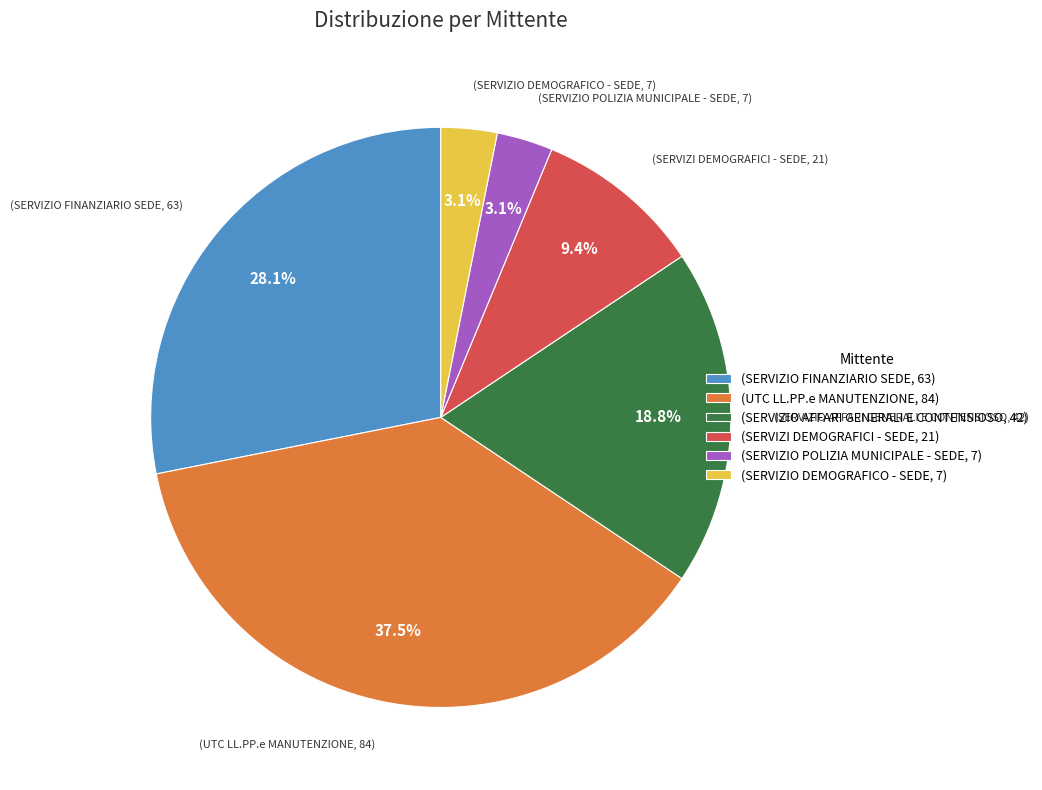

Is there any slice that represents more than half of the pie?

No